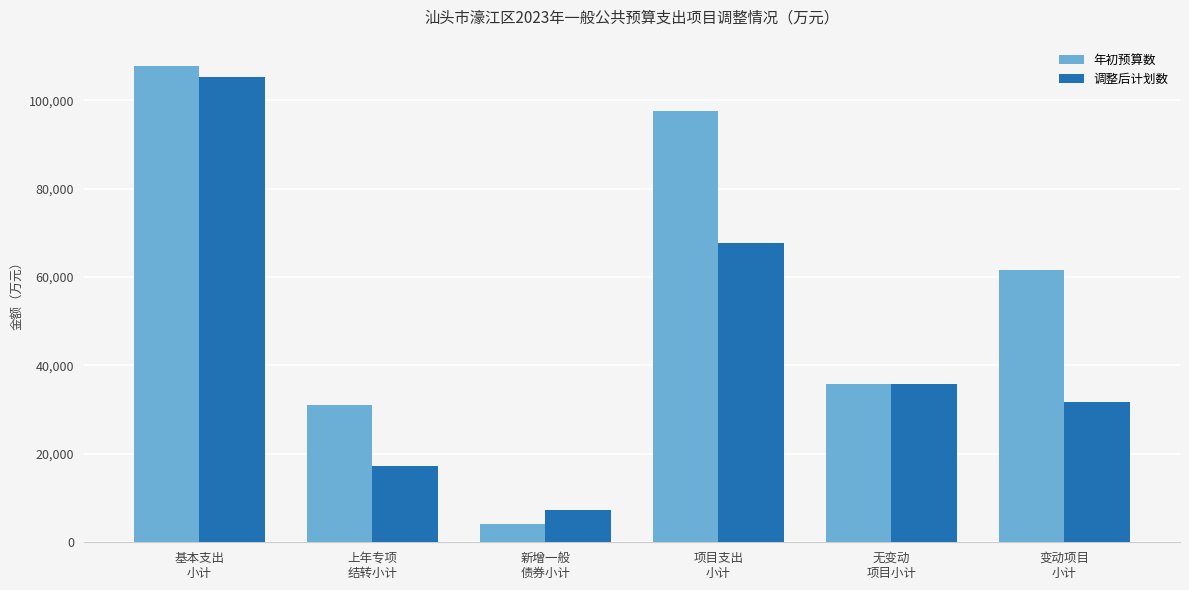

Does the chart contain any negative values?

No